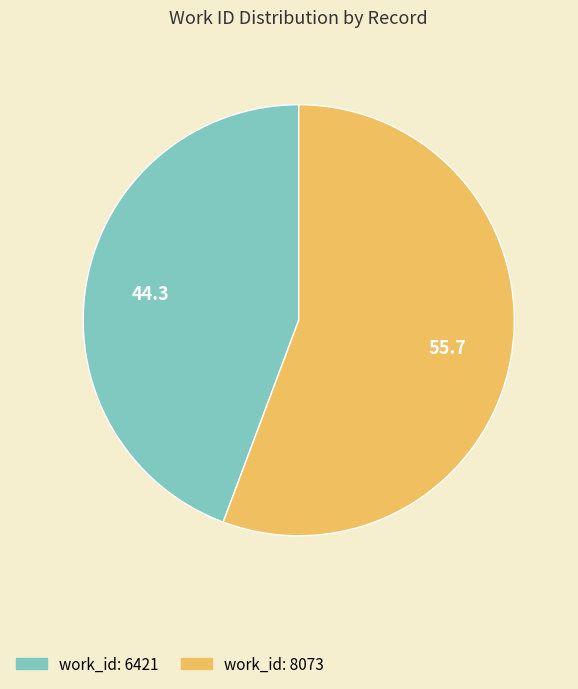

Which has a higher value, work_id: 6421 or work_id: 8073?

work_id: 8073